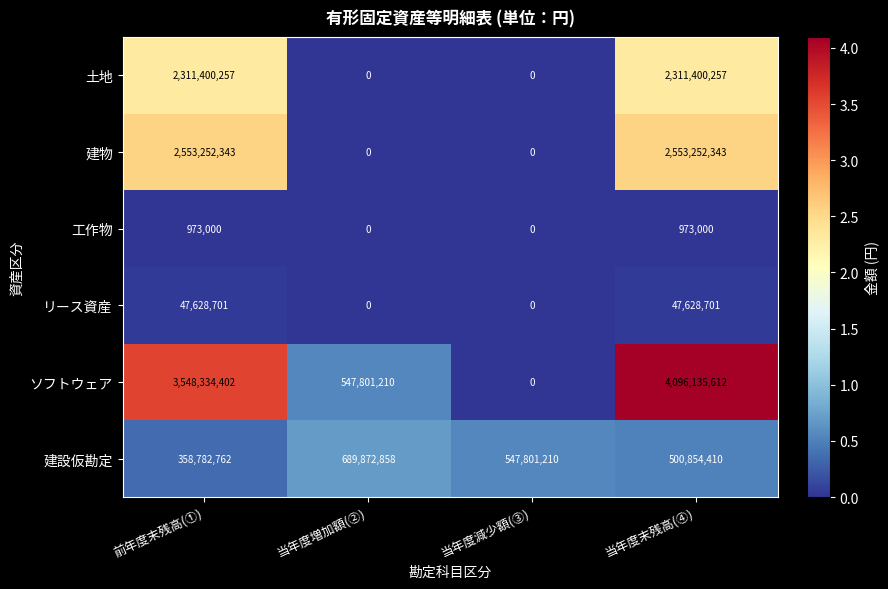

True or false: ソフトウェア has a value of 5960835161 at 当年度末残高(④).

False